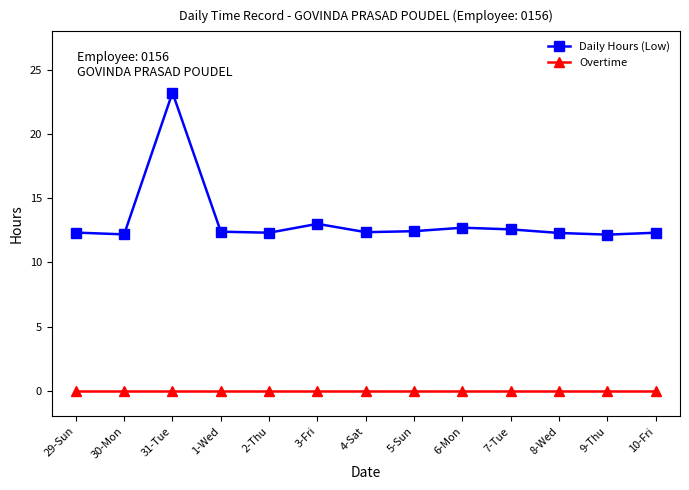

At which category does the chart reach its peak across all series?

31-Tue